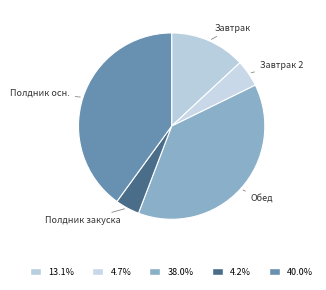

Between Завтрак and Завтрак 2, which is larger?

Завтрак